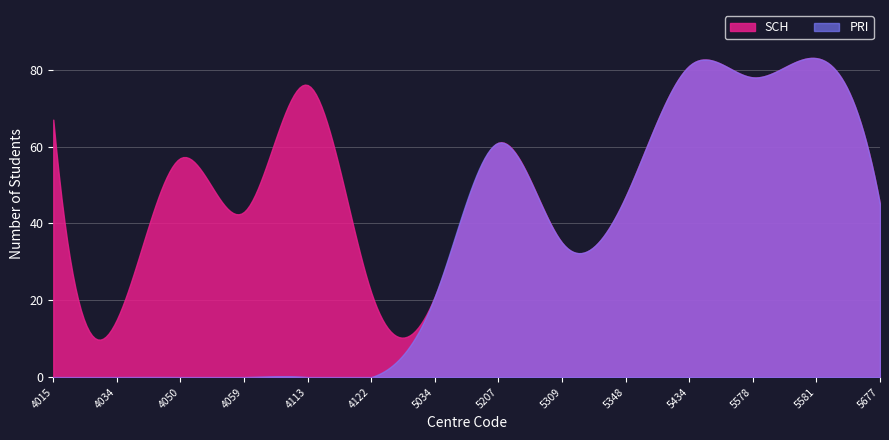

Rank the series by their maximum value, from lowest to highest.

SCH, PRI